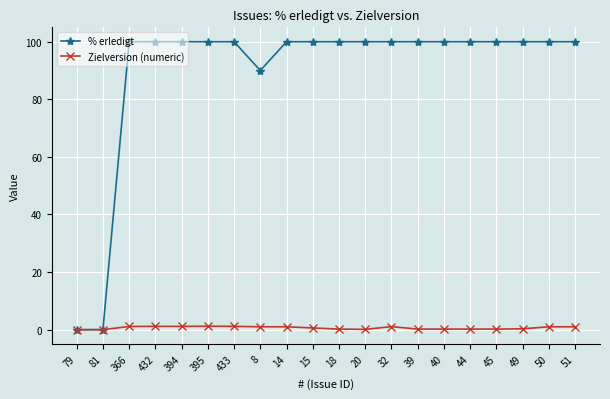

True or false: % erledigt has a value of 100.0 at 45.

True